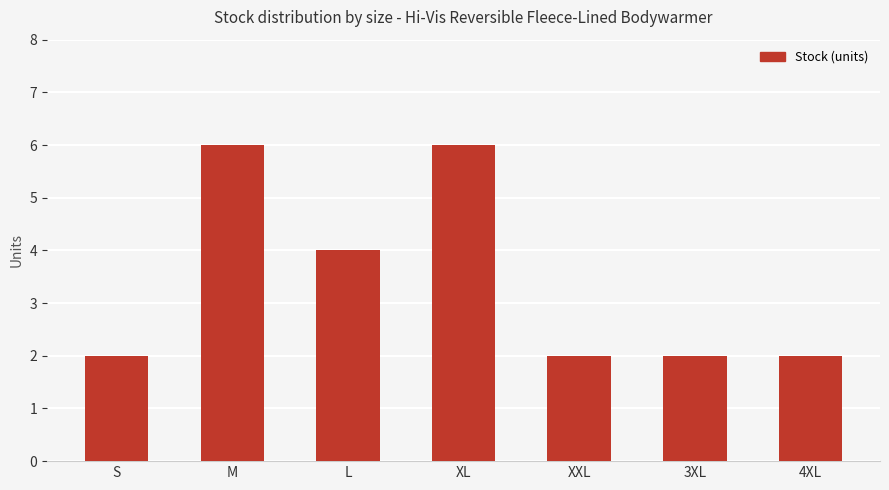

What is the greatest value displayed?

6